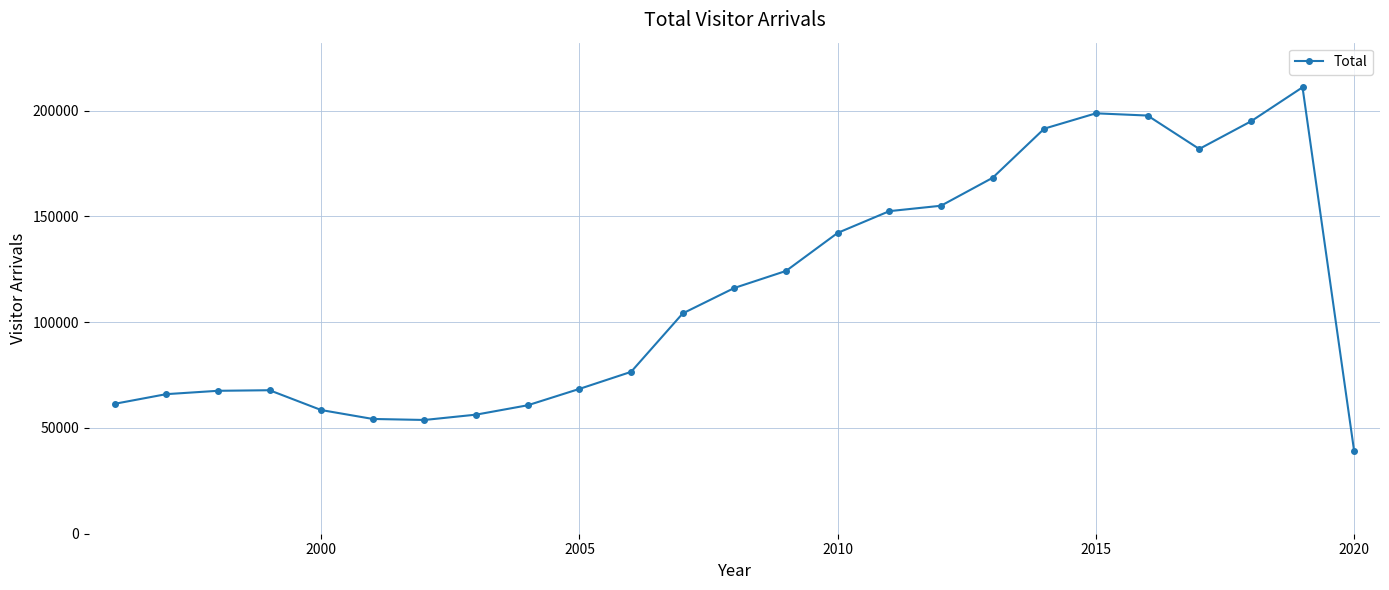

What is the difference between the second highest and minimum values?

159745